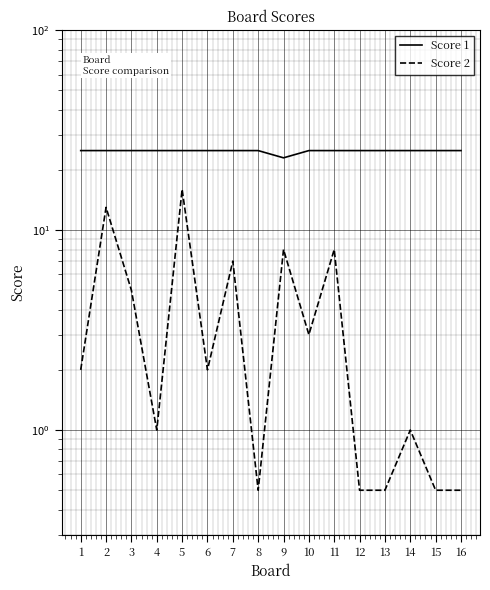

What is the difference between the maximum and minimum values in the Score 2 series?

15.5